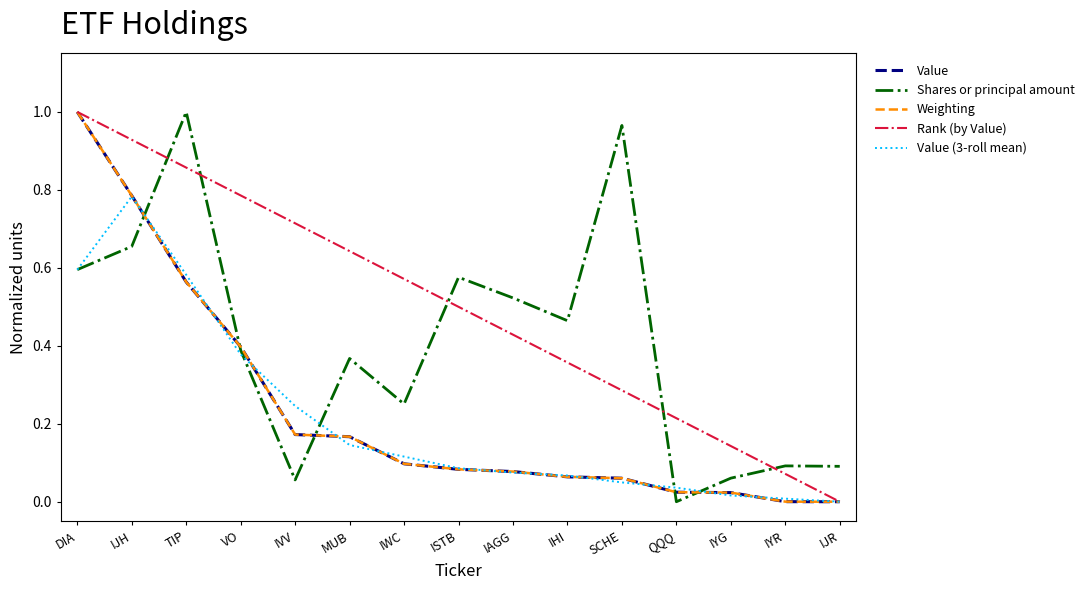

True or false: Rank (by Value) has more than 0 interior local peaks.

False